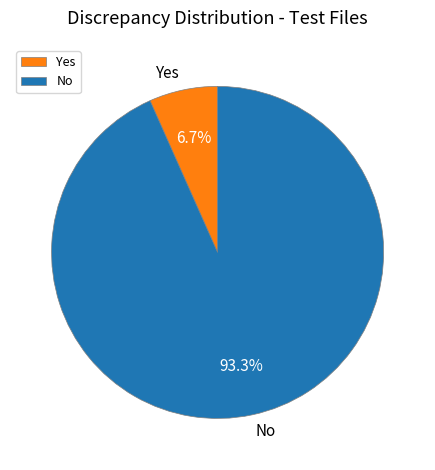

Rank the categories by value from highest to lowest.

No, Yes